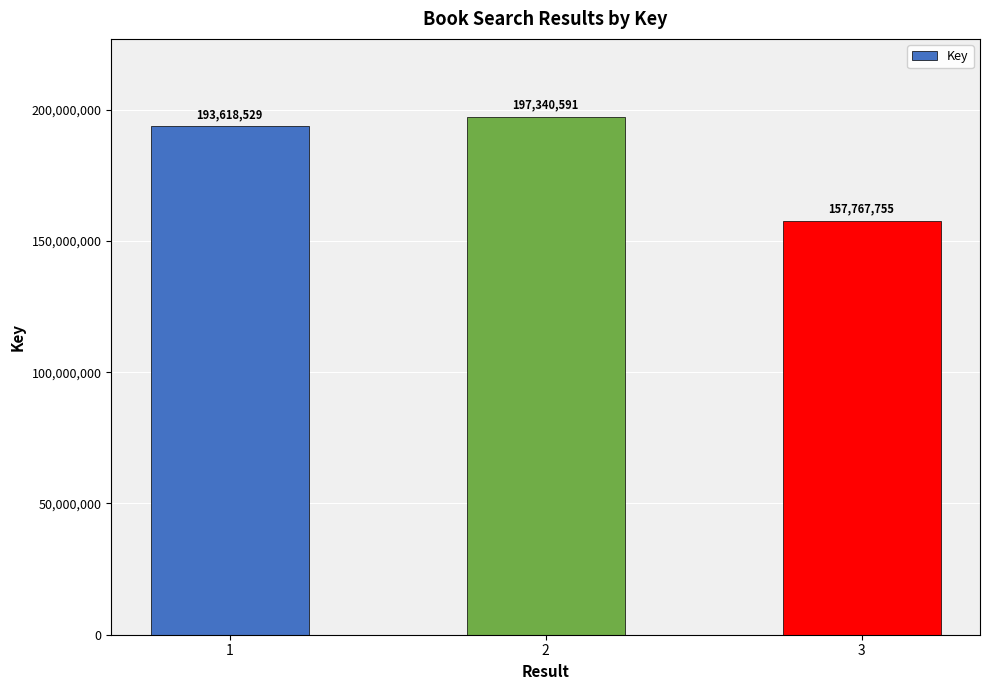

Reading right to left, what are all the values shown in this chart?

3=157767755	2=197340591	1=193618529